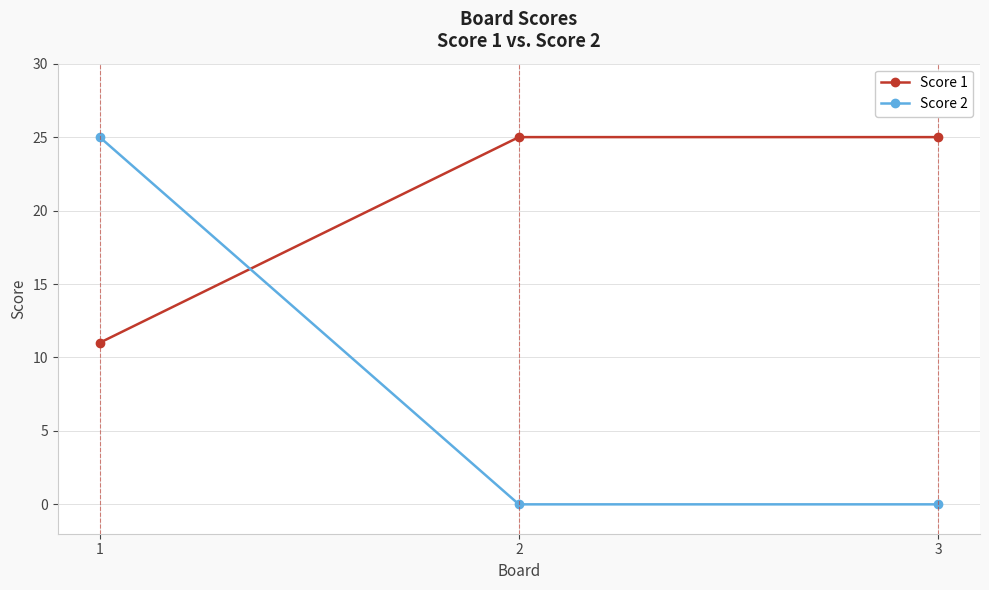

Does the chart display data point markers on the line(s)?

Yes